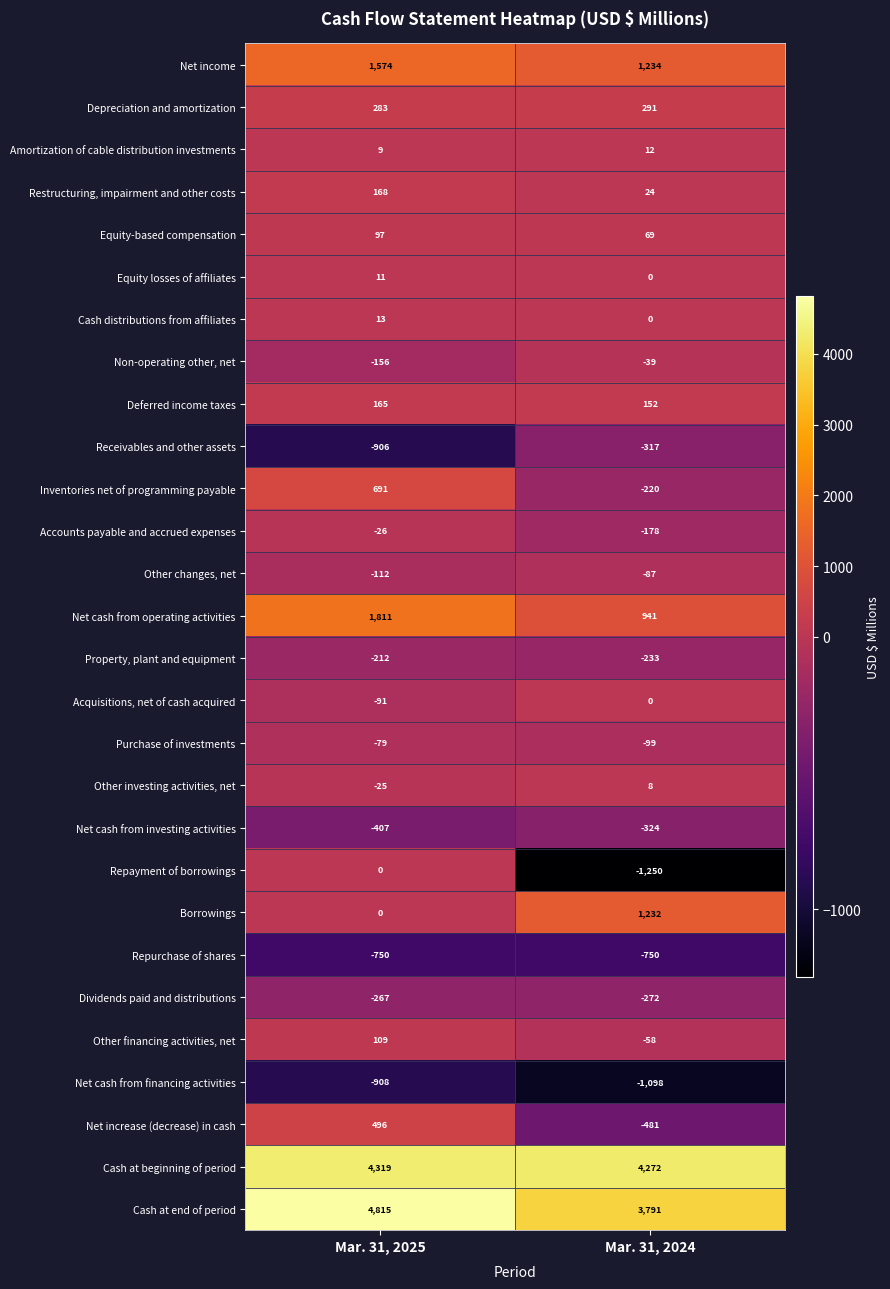

How many values in the Net increase (decrease) in cash series are below 496?

1